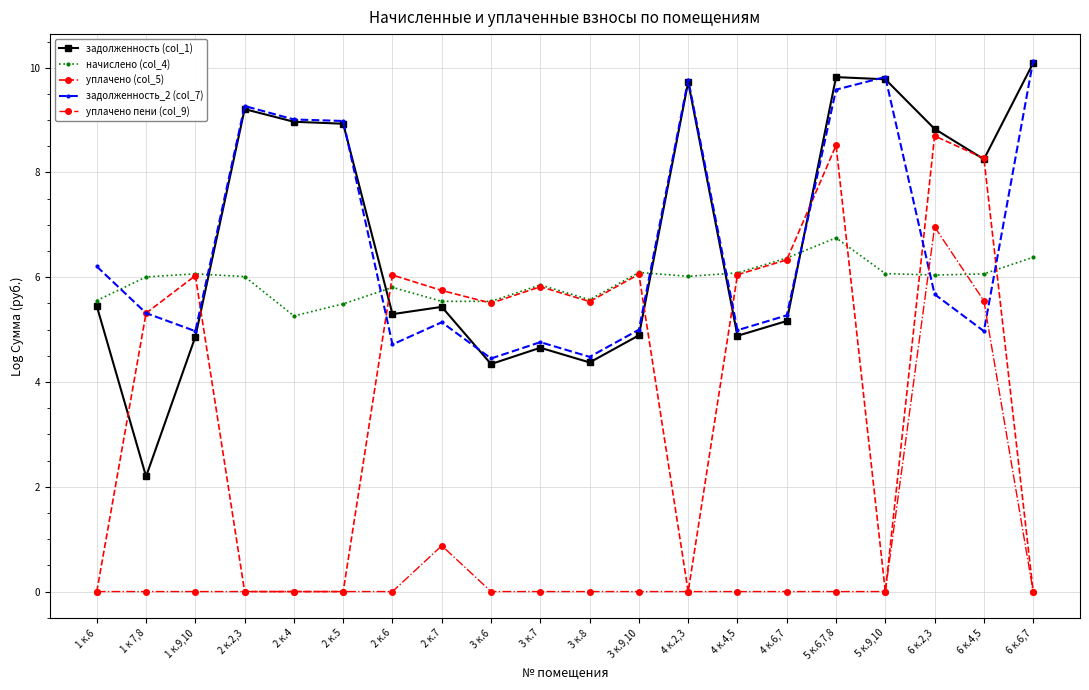

Where does the уплачено (col_5) series first go above 5?

1 к 7,8